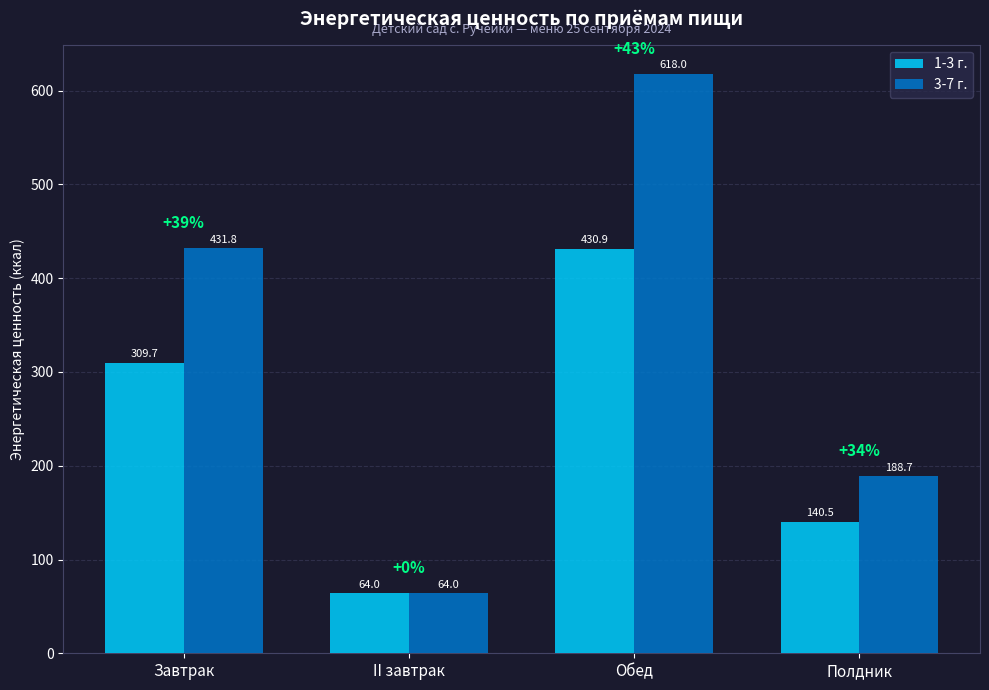

Rank the series by their average value, from highest to lowest.

3-7 г., 1-3 г.